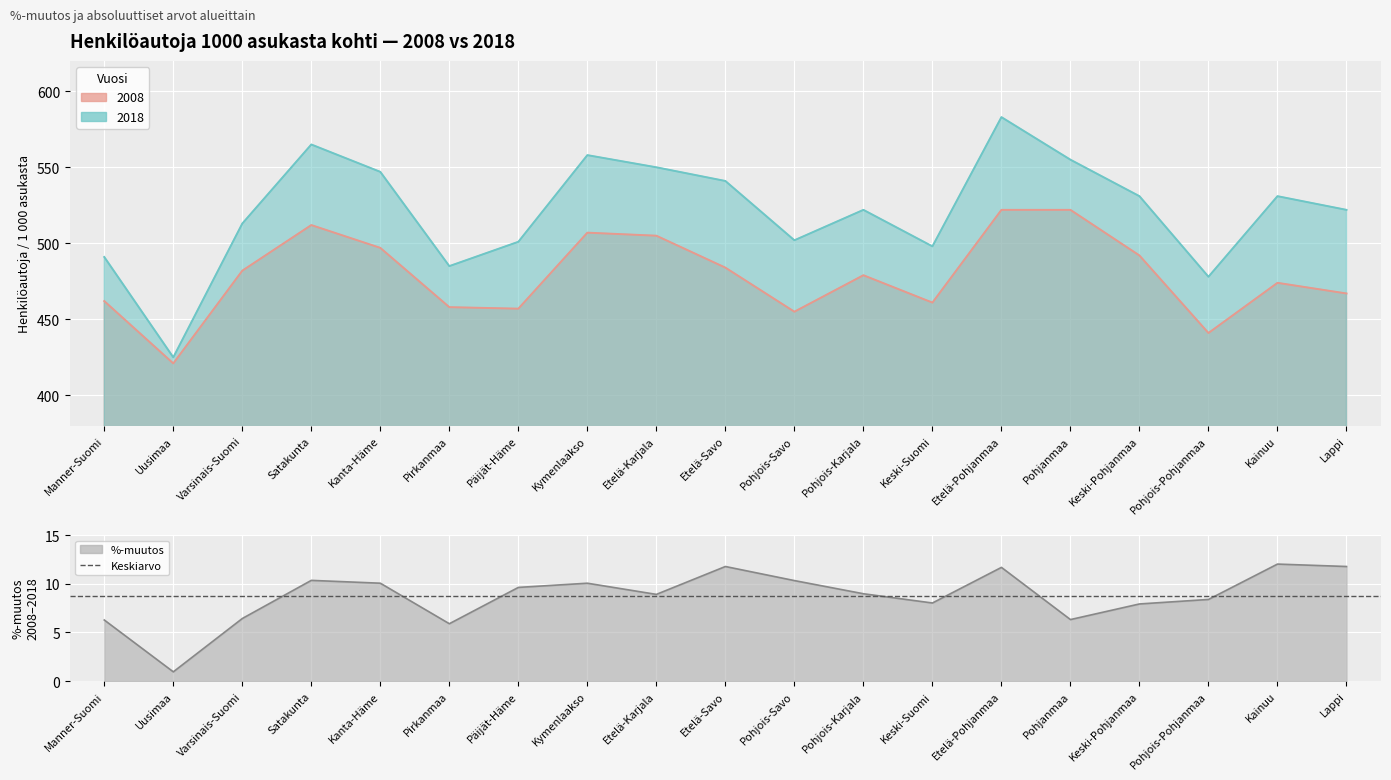

What position from the right is Kanta-Häme?

15